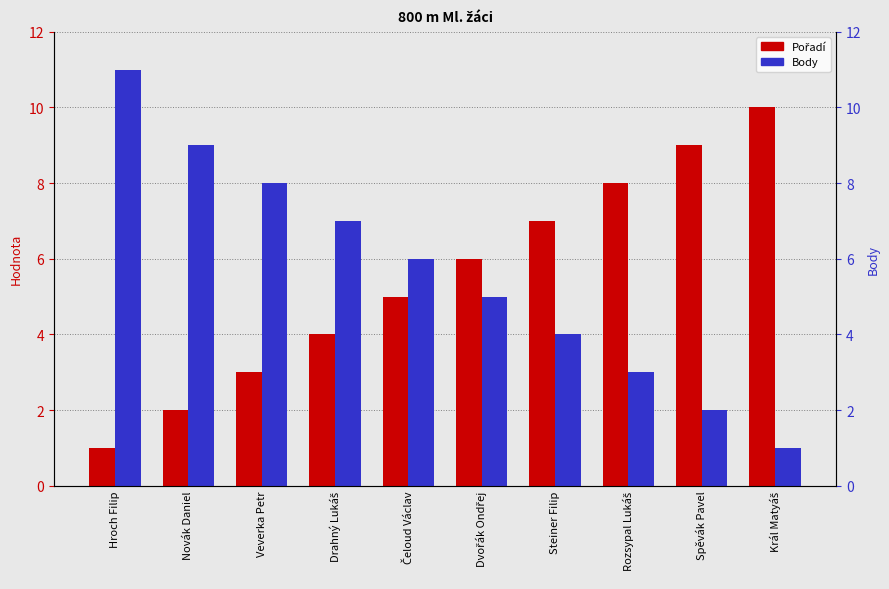

At which label does Body first exceed 6?

Hroch Filip